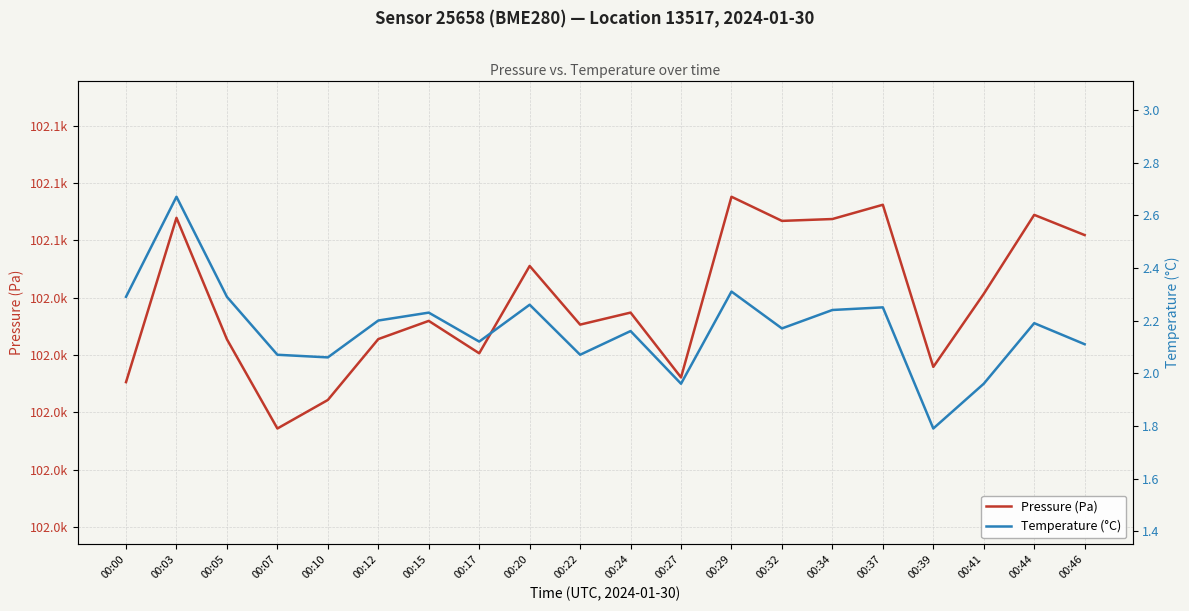

What is the value of the Pressure (Pa) point at the 6th from the left?

102031.9